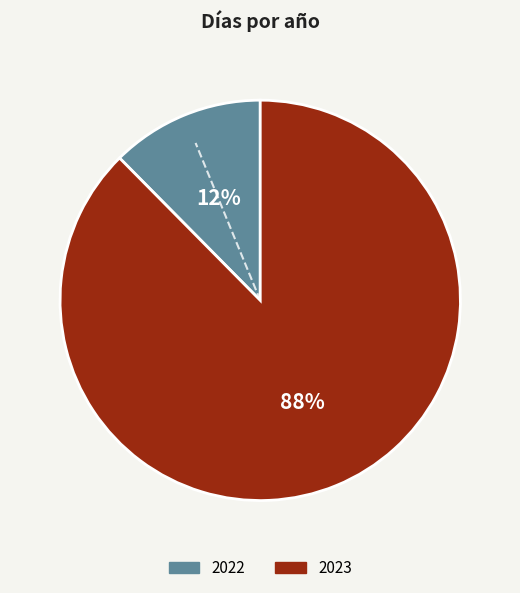

Between 2022 and 2023, which is larger?

2023